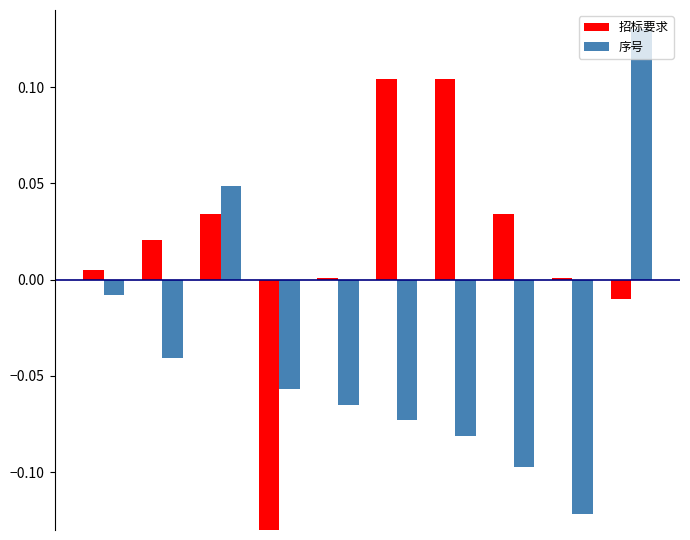

List the series in order of their overall mean, lowest first.

序号, 招标要求